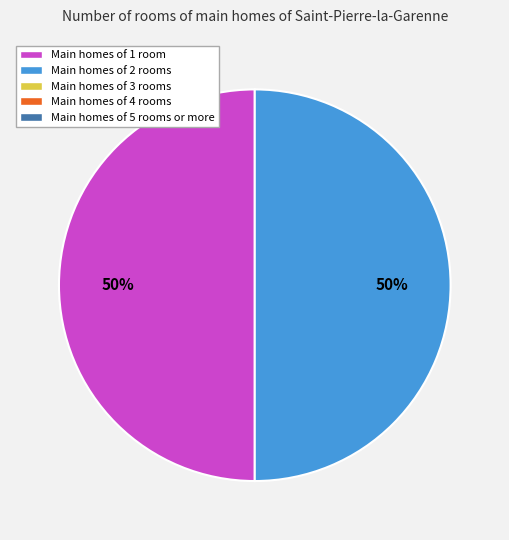

To the nearest percent, what is the average slice percentage?

50%